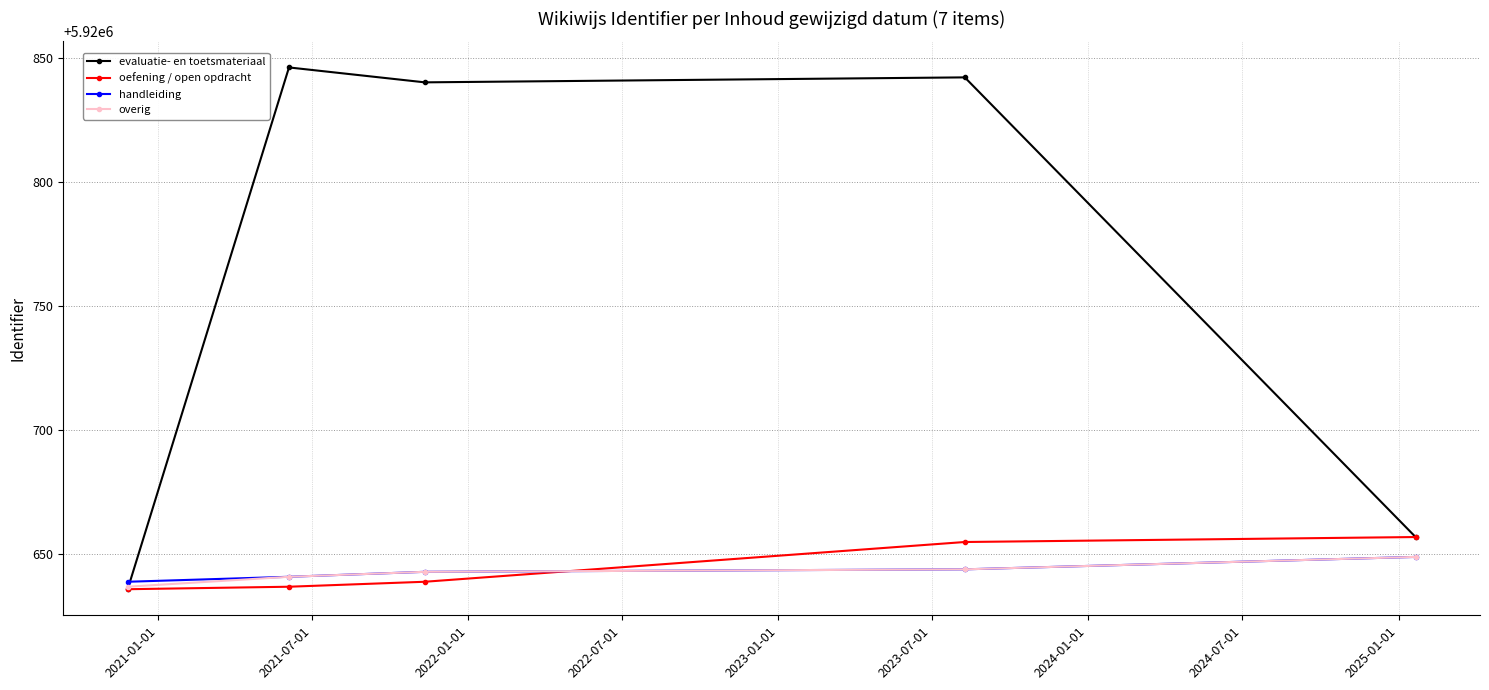

What is the value of the overig point at the 5th from the left?

5920649